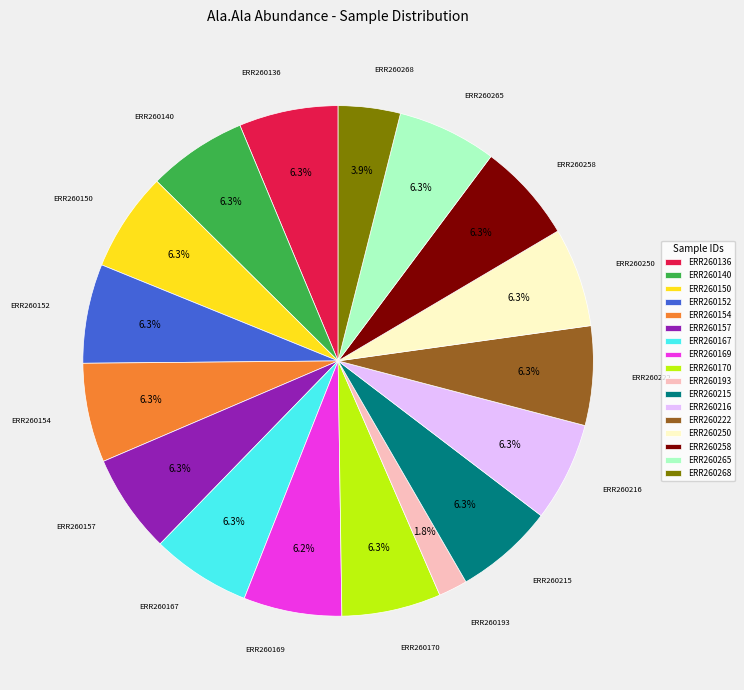

Which category has the smallest portion of the pie?

ERR260193